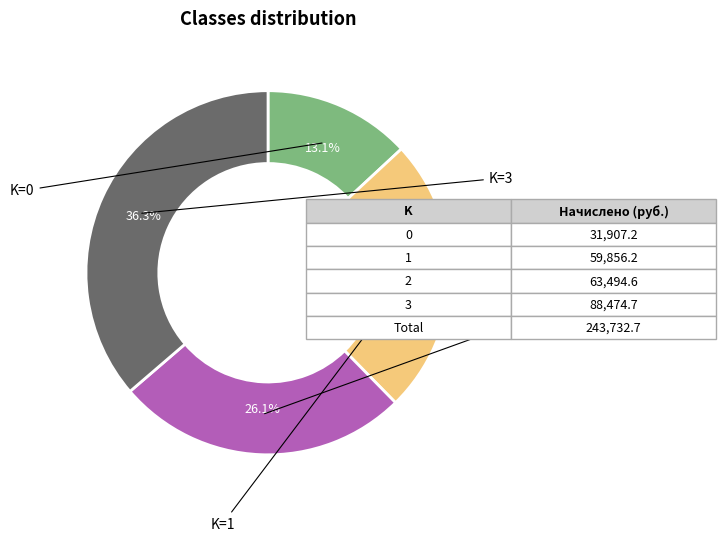

Is there a majority slice in this chart?

No